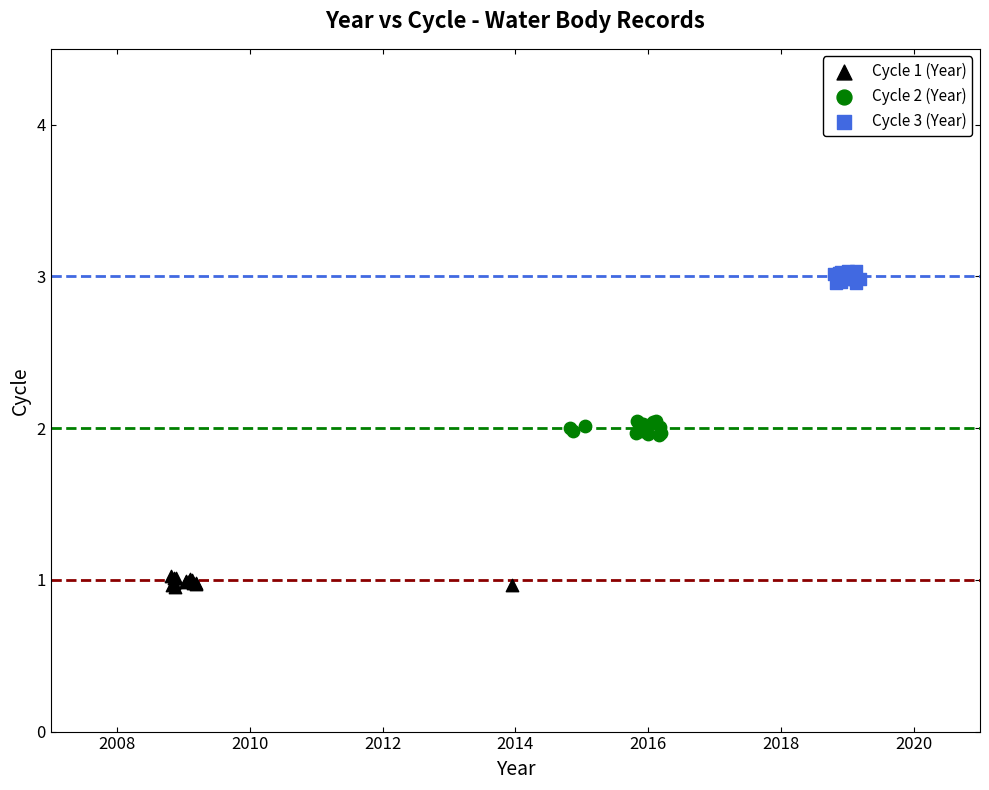

Which series reaches the minimum Y coordinate?

Cycle 1 (Year)